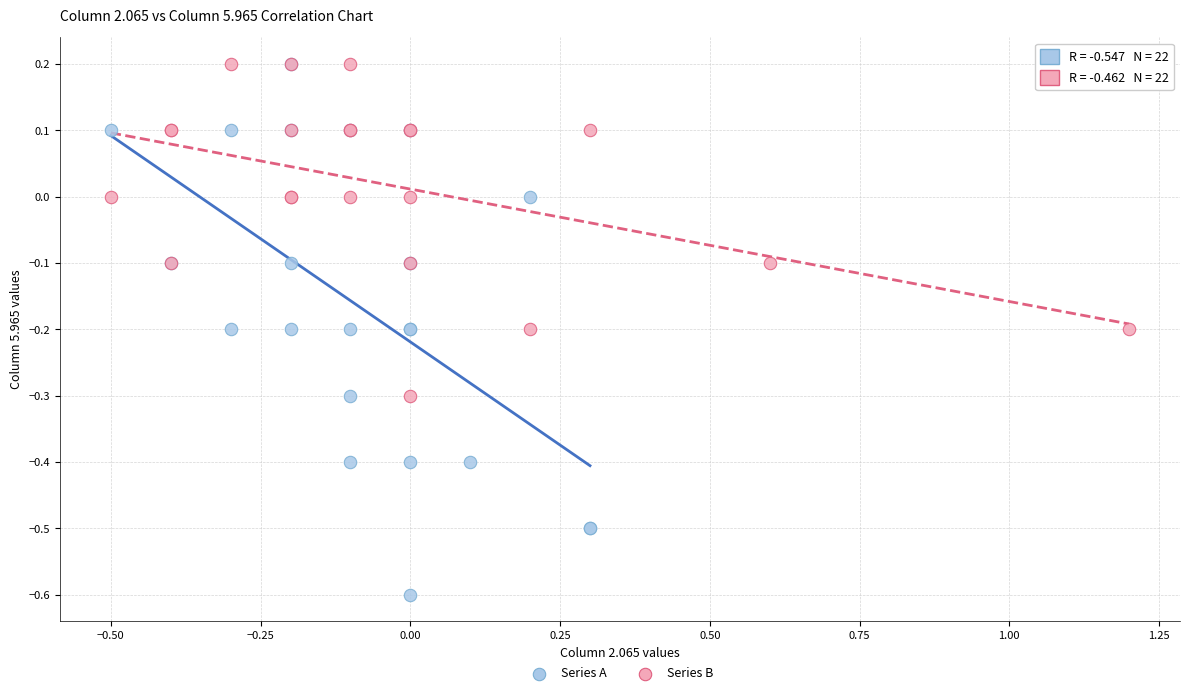

Which series has the widest spread of Y values?

Series A